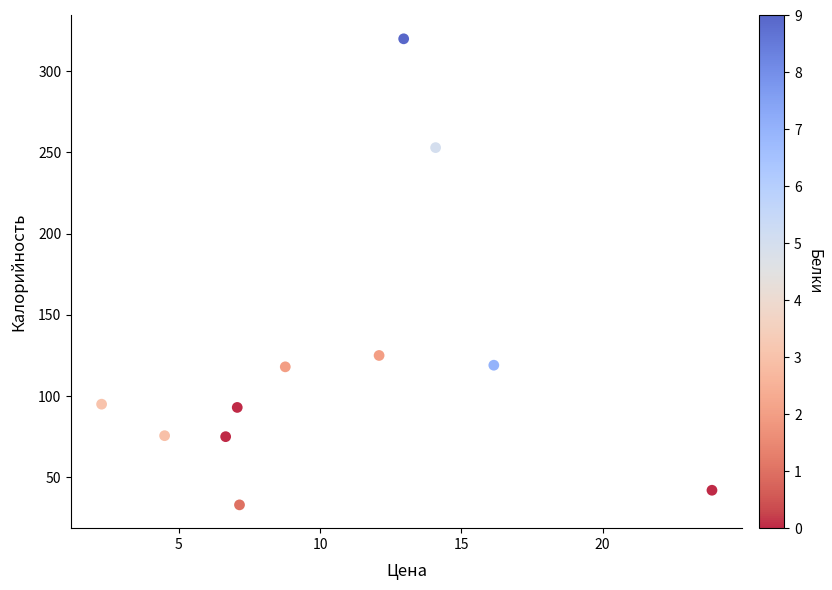

What is the average X value?

10.5